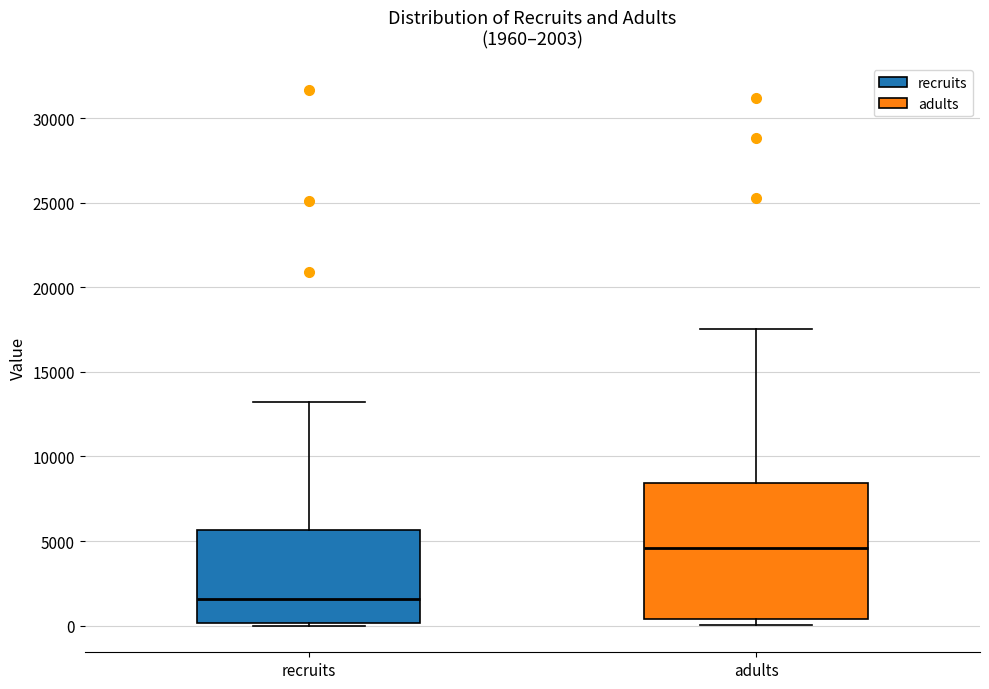

Comparing the boxes themselves (not the whiskers), which one is the tallest?

adults